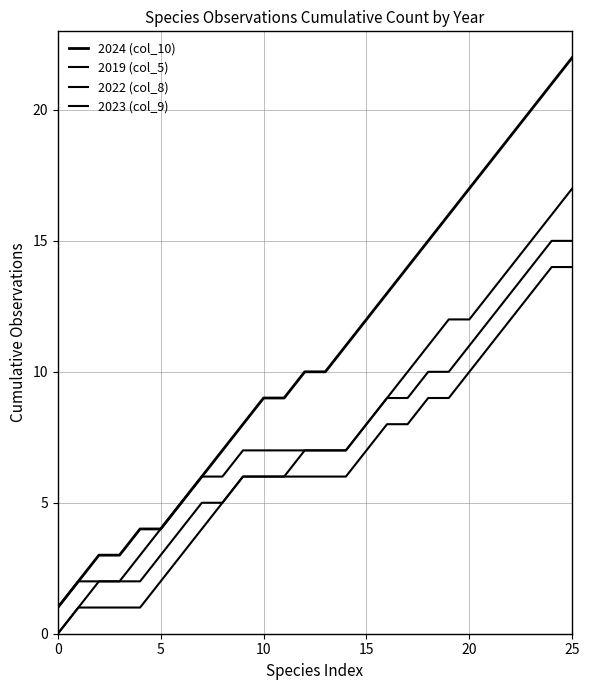

Does the chart have visible grid lines?

Yes